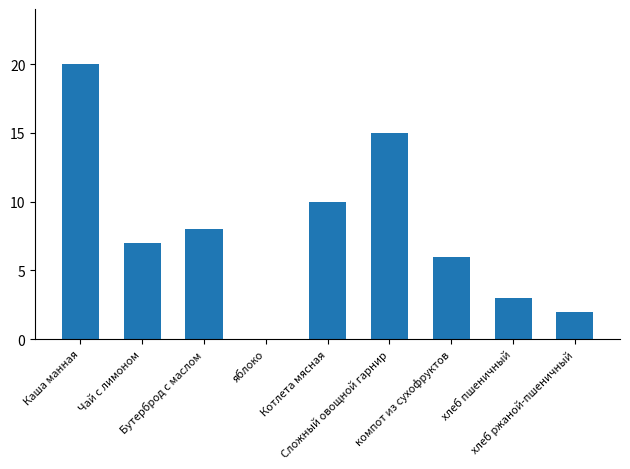

How many positive values are there?

8